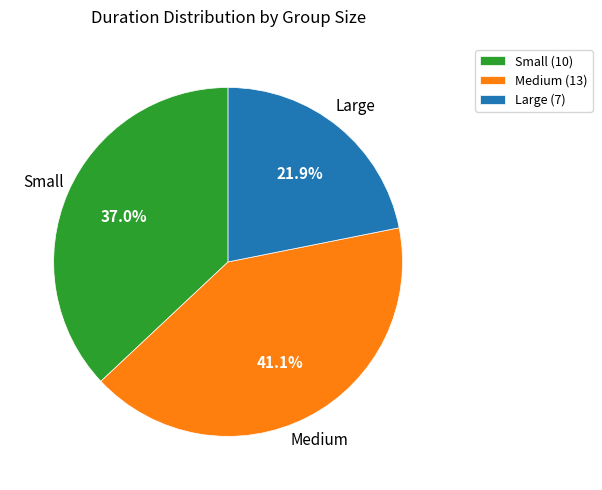

Approximately how many times larger is the value at Large (7) compared to Small (10)?

0.6